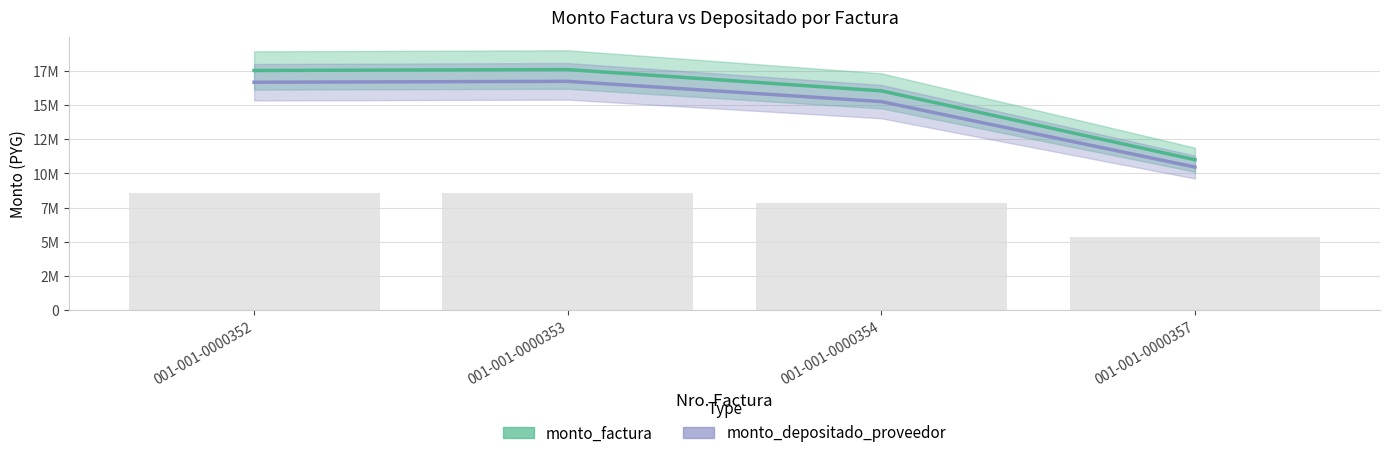

Read the monto_factura value at 001-001-0000354.

16046000